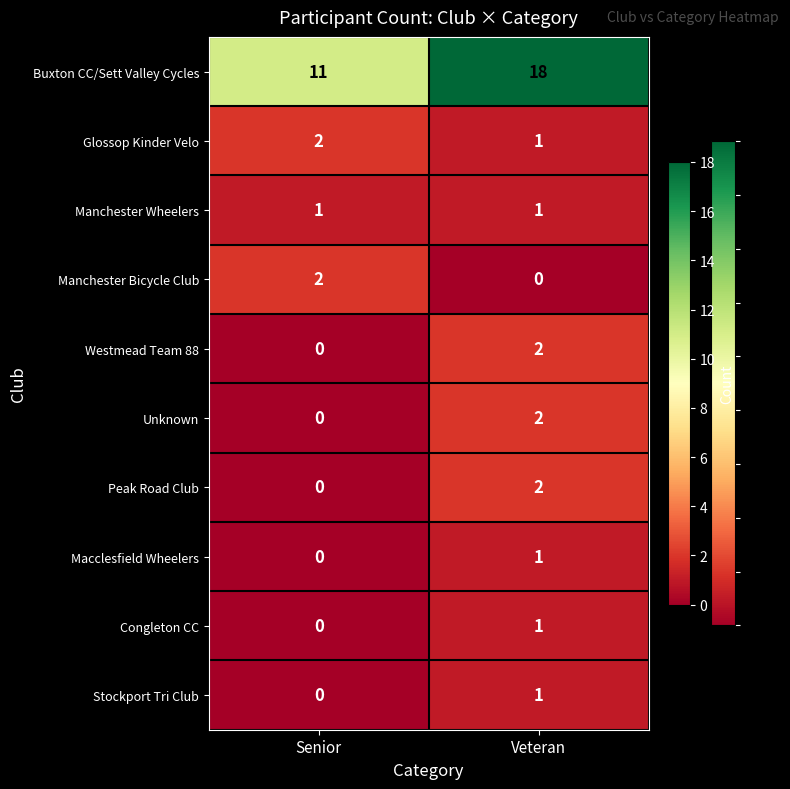

Reading left to right, transcribe all the data shown in this chart.

Buxton CC/Sett Valley Cycles: Senior=11	Veteran=18
Glossop Kinder Velo: Senior=2	Veteran=1
Manchester Wheelers: Senior=1	Veteran=1
Manchester Bicycle Club: Senior=2	Veteran=0
Westmead Team 88: Senior=0	Veteran=2
Unknown: Senior=0	Veteran=2
Peak Road Club: Senior=0	Veteran=2
Macclesfield Wheelers: Senior=0	Veteran=1
Congleton CC: Senior=0	Veteran=1
Stockport Tri Club: Senior=0	Veteran=1